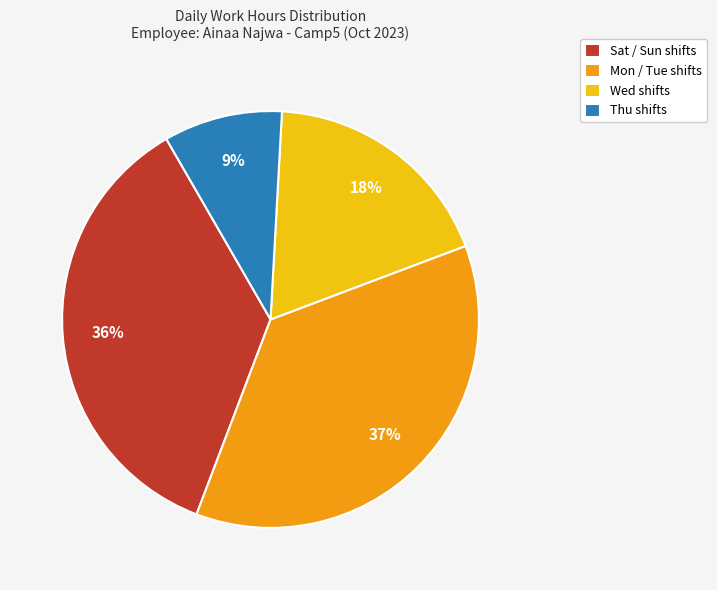

To the nearest percent, what is the difference between the Mon / Tue shifts and Sat / Sun shifts slice percentages?

1%